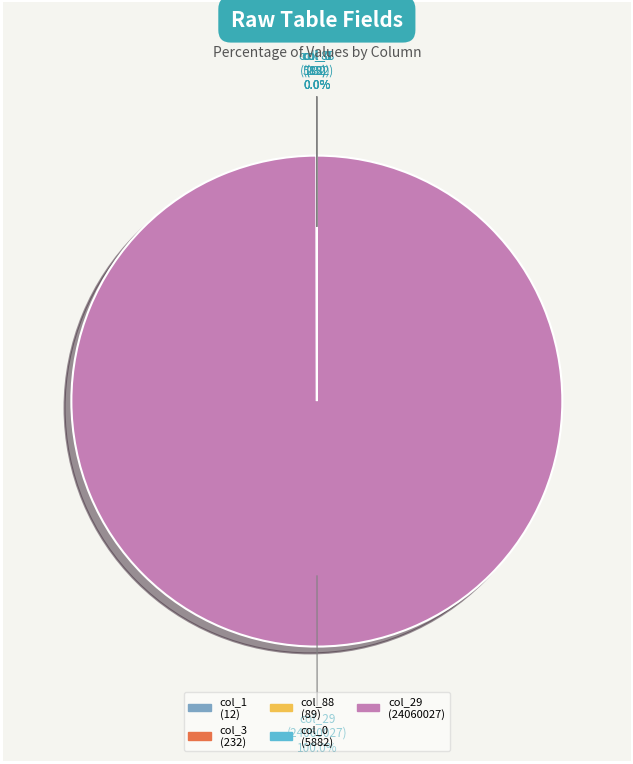

What is the largest slice in the pie chart?

col_29 (24060027)